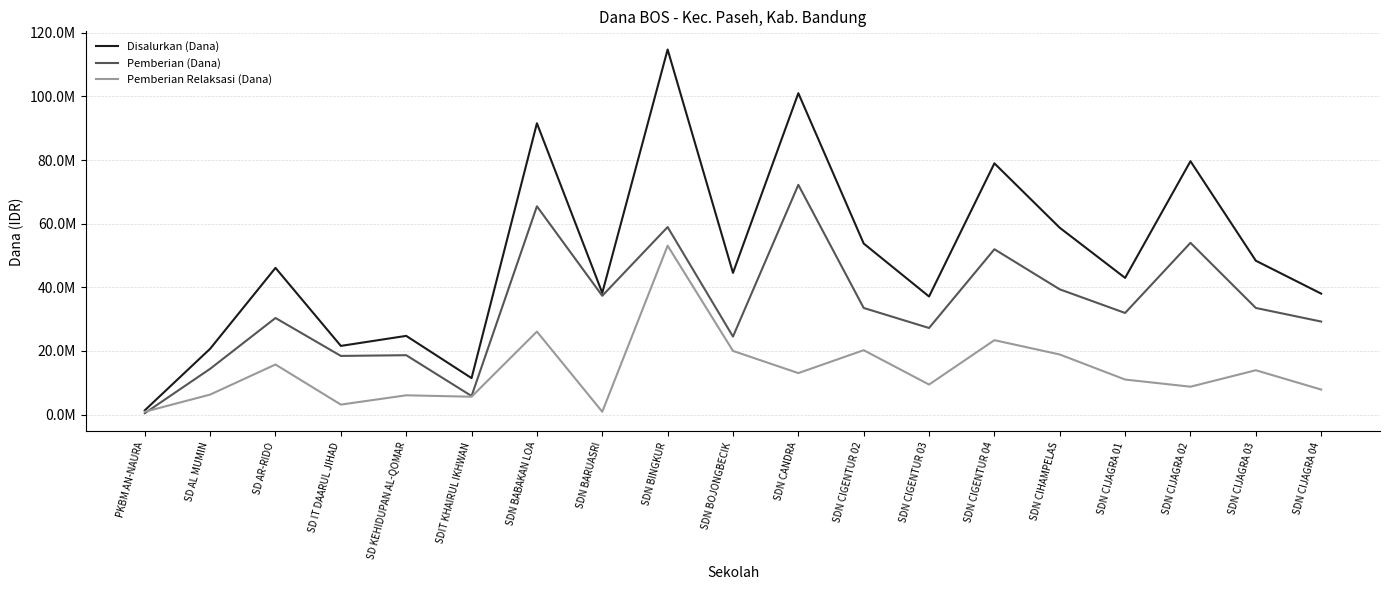

What is the minimum value for Disalurkan (Dana)?

1350000